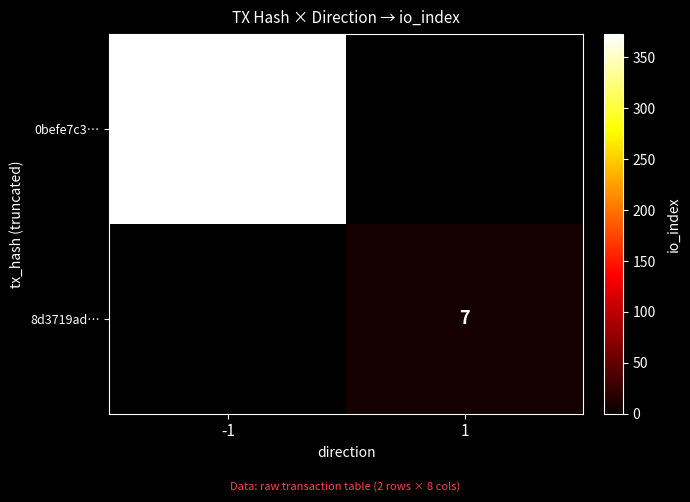

Is the value of 0befe7c3… at -1 greater than the value of 8d3719ad… at 1?

Yes